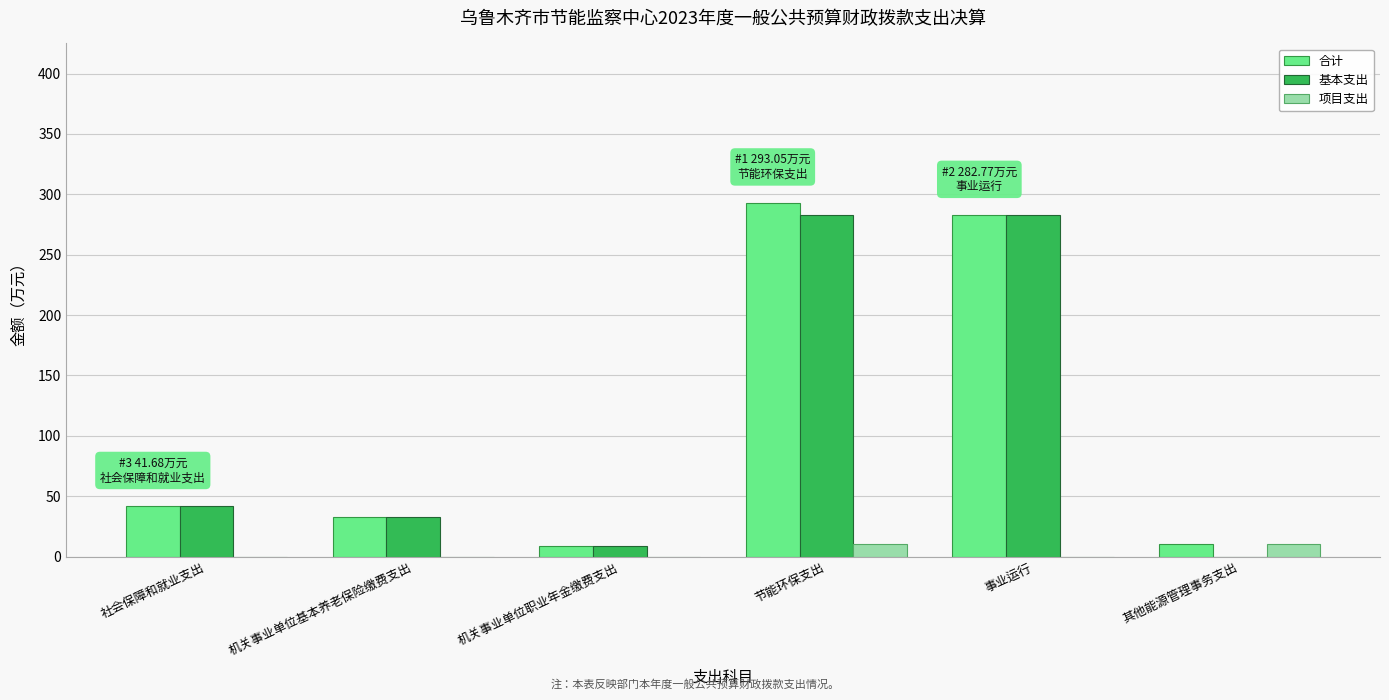

How many values in 基本支出 are above zero?

5